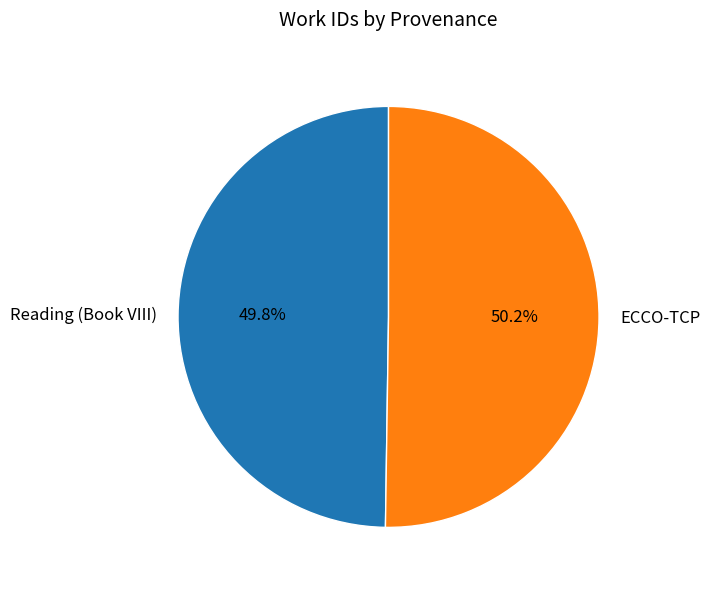

The Reading (Book VIII) slice represents 50% of the pie. True or false?

True